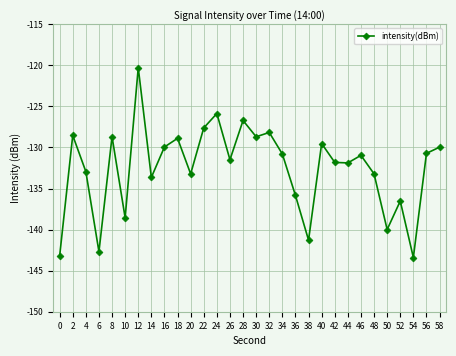

What is the difference between the values at 4 and 44?

1.1